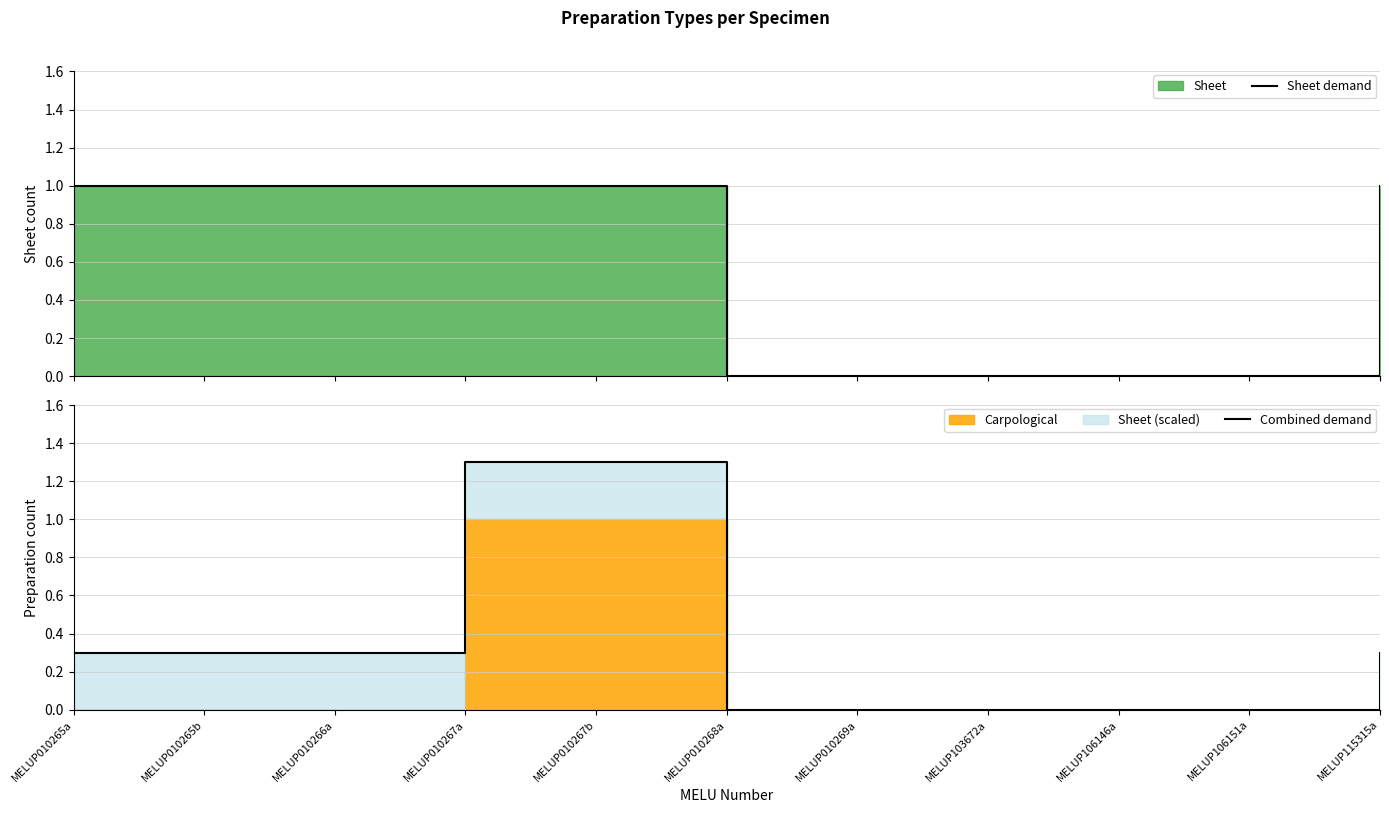

Where do Combined demand and Sheet demand first cross each other?

MELUP010266a and MELUP010267a